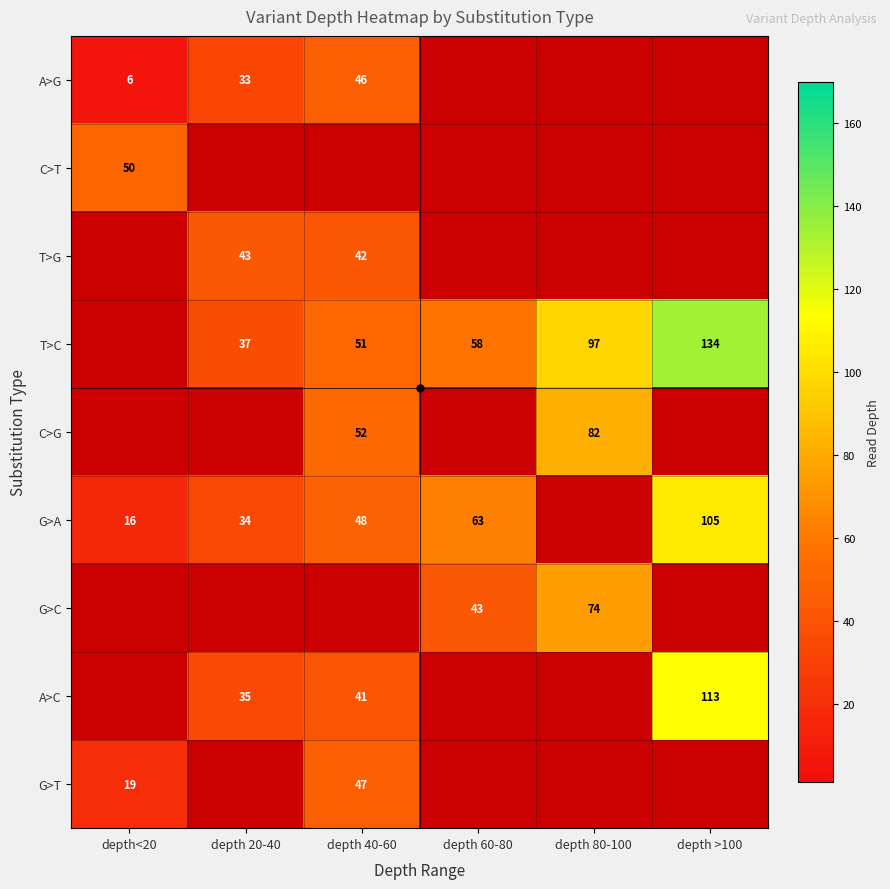

Which label corresponds to the largest value in the chart?

depth >100